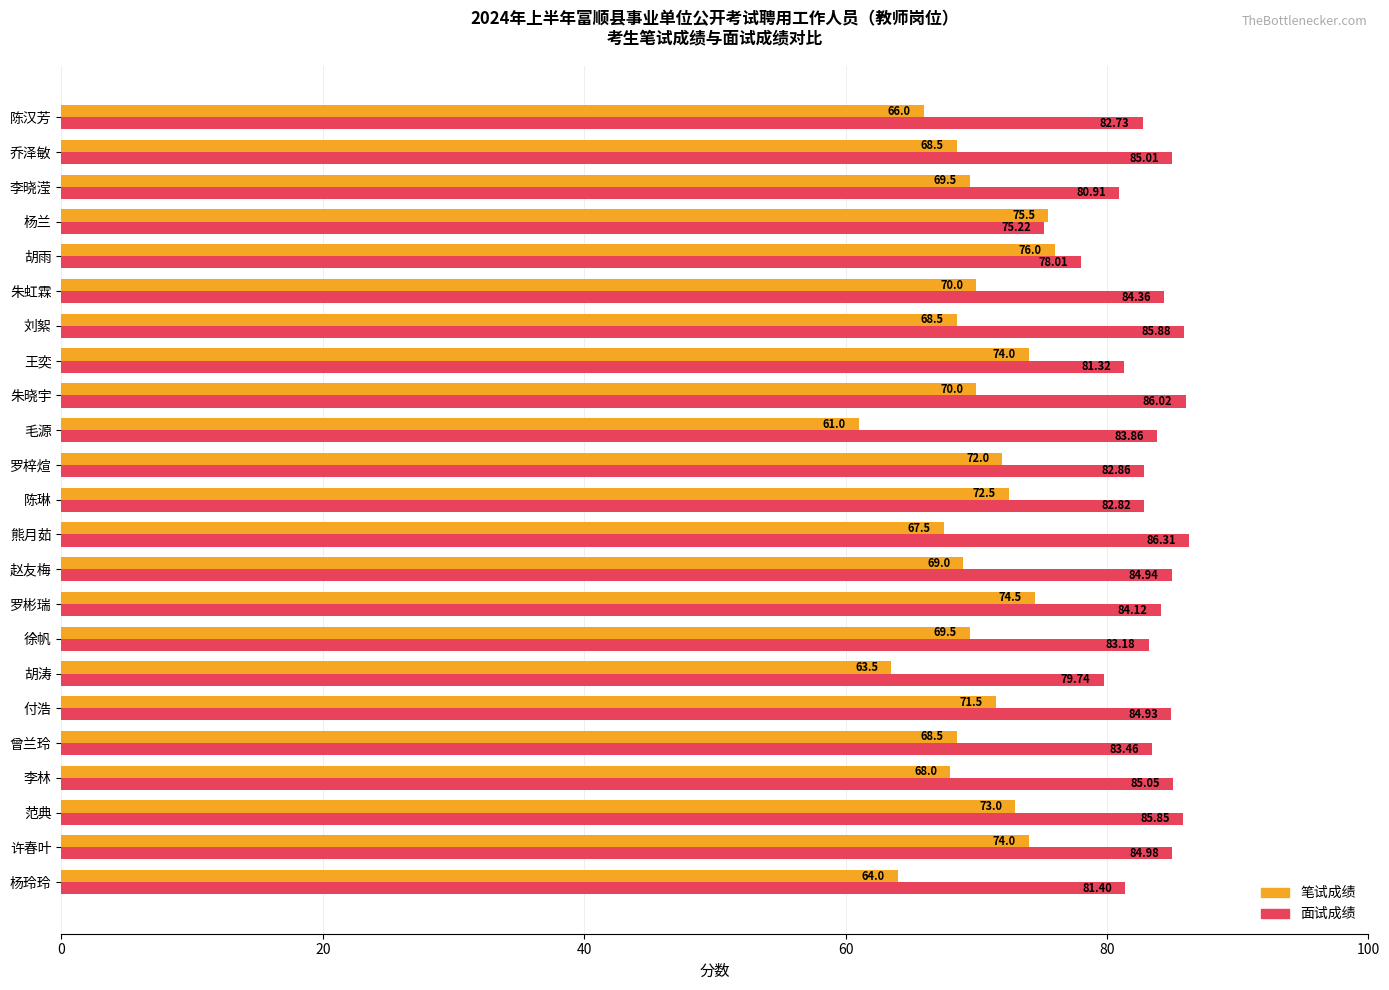

Which label corresponds to the smallest value in the chart?

毛源